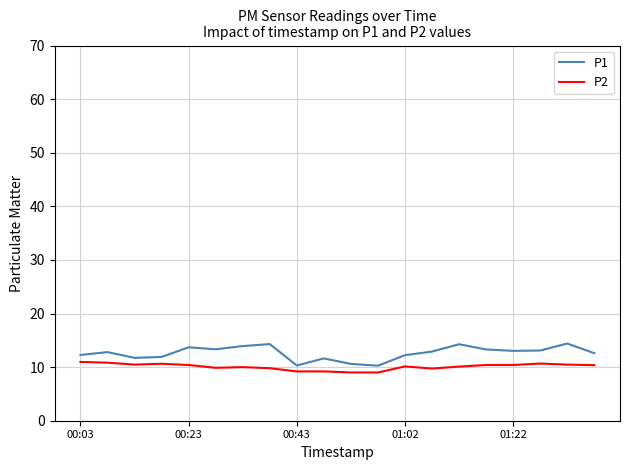

Which series has the largest range (max minus min)?

P1